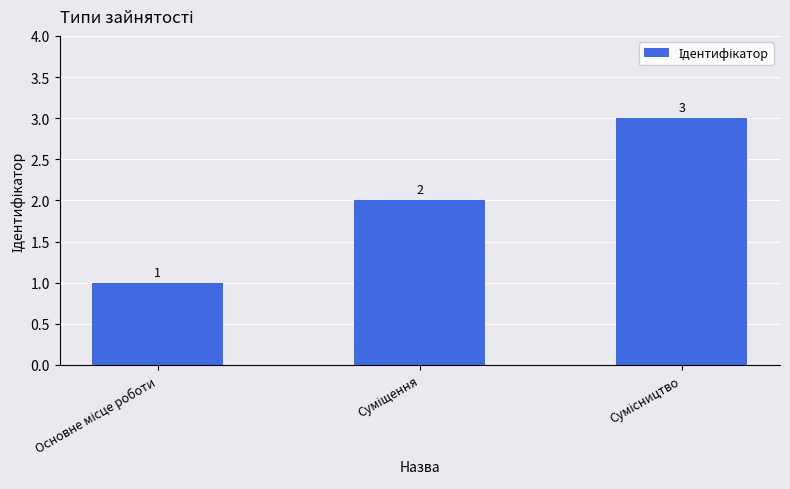

Are the bars grouped side by side (vs. stacked)?

No